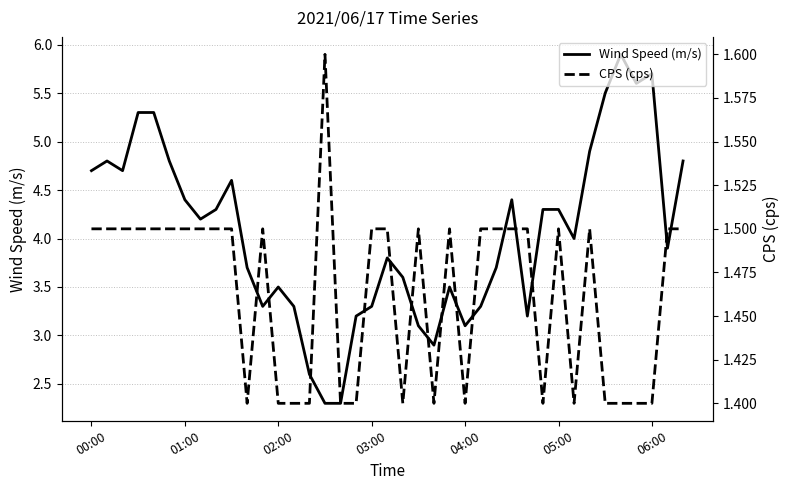

At how many categories does at least one series exceed 4?

19